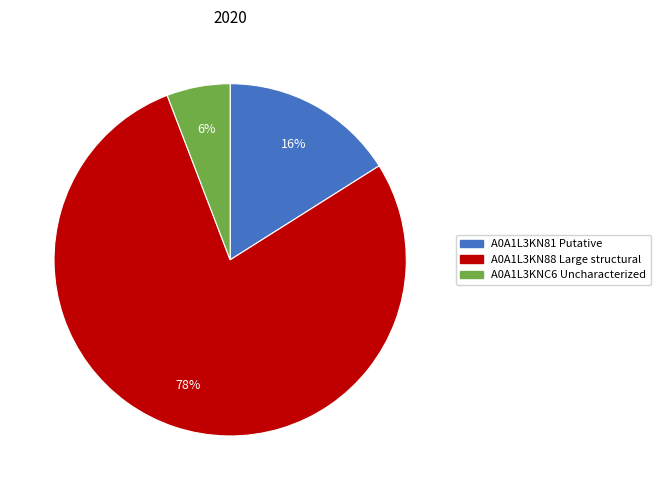

Between A0A1L3KNC6 Uncharacterized and A0A1L3KN88 Large structural, which is larger?

A0A1L3KN88 Large structural